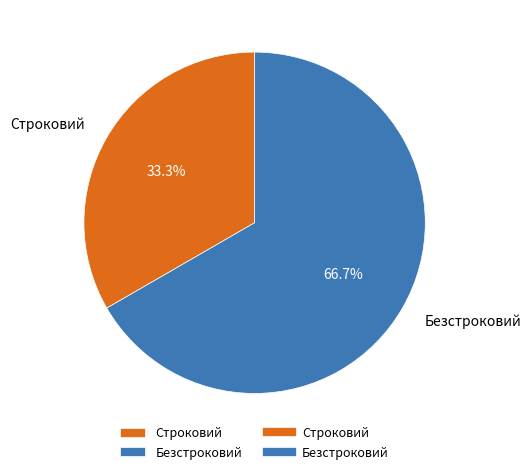

Rank the categories by value from lowest to highest.

Строковий, Безстроковий